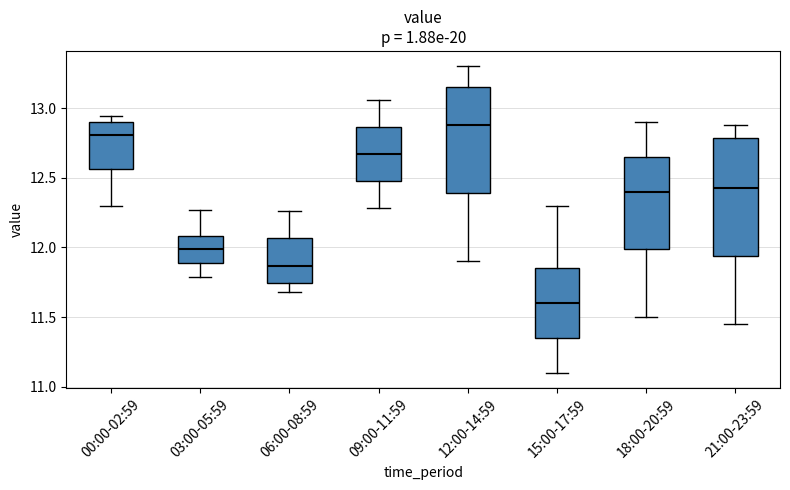

Reading left to right, read every box against the y-axis: the position of its median line, the range the box covers, and the ends of its whiskers. The values are not printed on the chart, so give them approximately, as read against the axis.

00:00-02:59: median 12.80, box 12.55 to 12.90, whiskers 12.30 to 12.95
03:00-05:59: median 12.00, box 11.90 to 12.10, whiskers 11.80 to 12.25
06:00-08:59: median 11.85, box 11.75 to 12.05, whiskers 11.70 to 12.25
09:00-11:59: median 12.65, box 12.50 to 12.85, whiskers 12.30 to 13.05
12:00-14:59: median 12.90, box 12.40 to 13.15, whiskers 11.90 to 13.30
15:00-17:59: median 11.60, box 11.35 to 11.85, whiskers 11.10 to 12.30
18:00-20:59: median 12.40, box 12.00 to 12.65, whiskers 11.50 to 12.90
21:00-23:59: median 12.45, box 11.95 to 12.80, whiskers 11.45 to 12.90